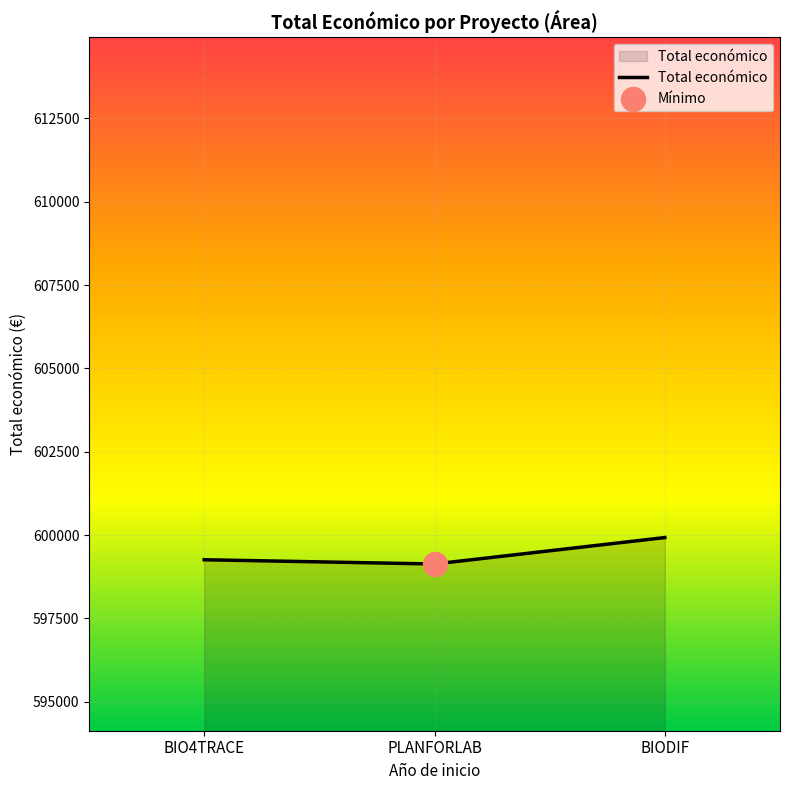

Approximately how many times larger is the value at BIODIF compared to PLANFORLAB?

1.0